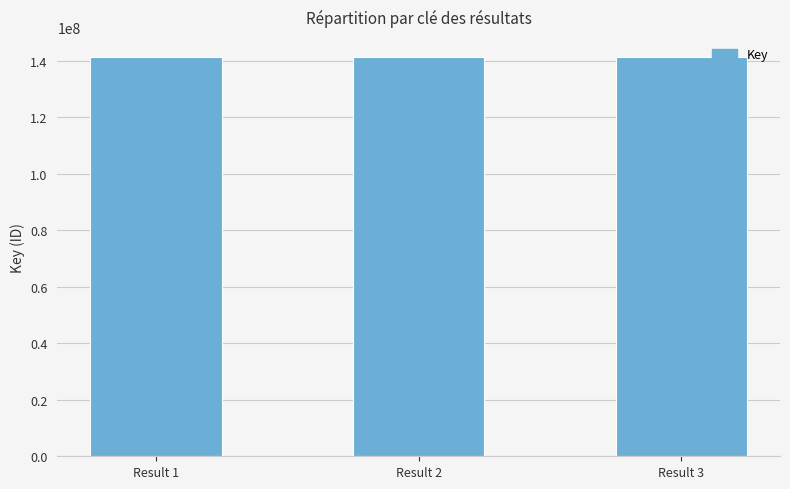

What is the greatest value displayed?

141411197